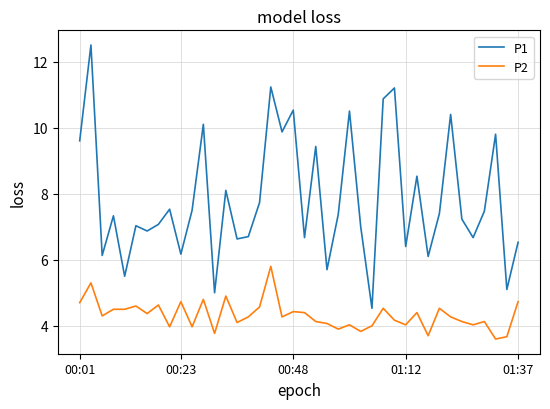

True or false: P1 and P2 cross at least once.

False